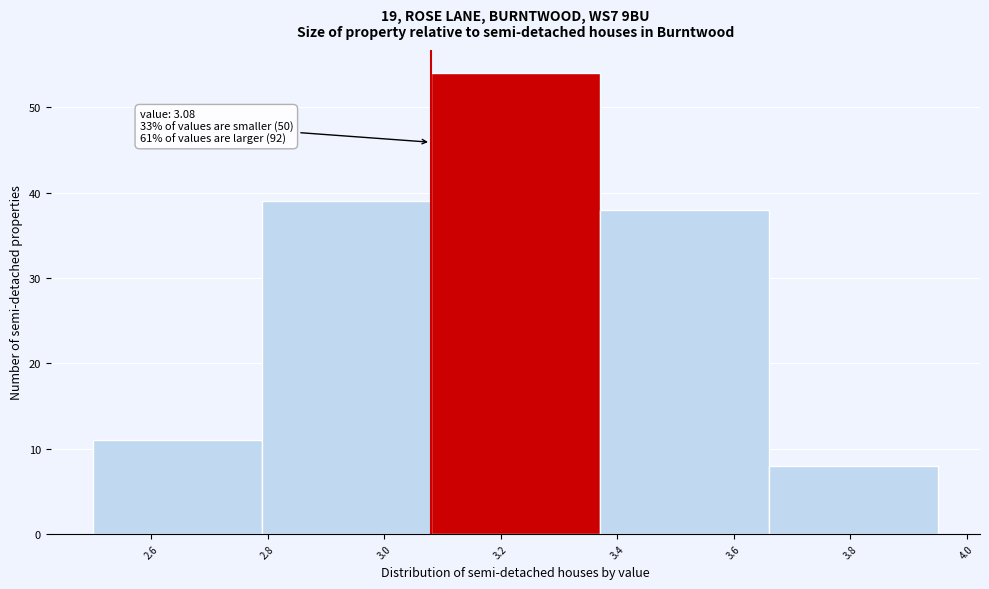

Which range on the x-axis has the tallest bar?

3.08 to 3.37